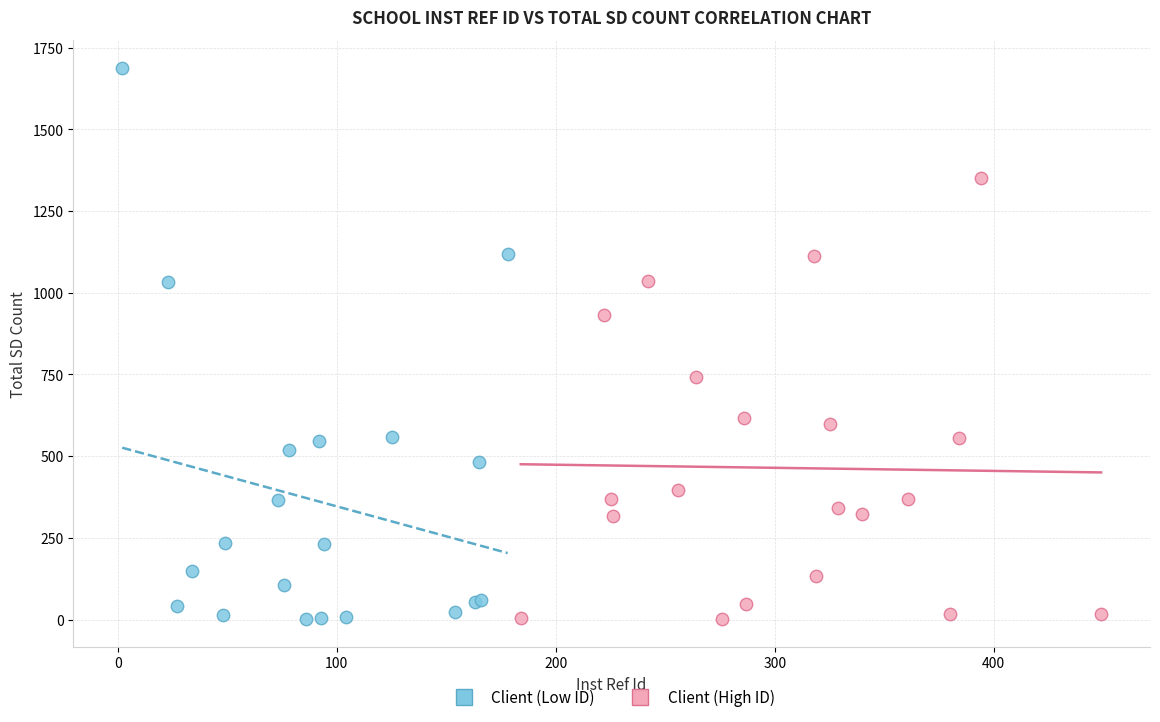

Which series has the widest spread of Y values?

Client (Low ID)